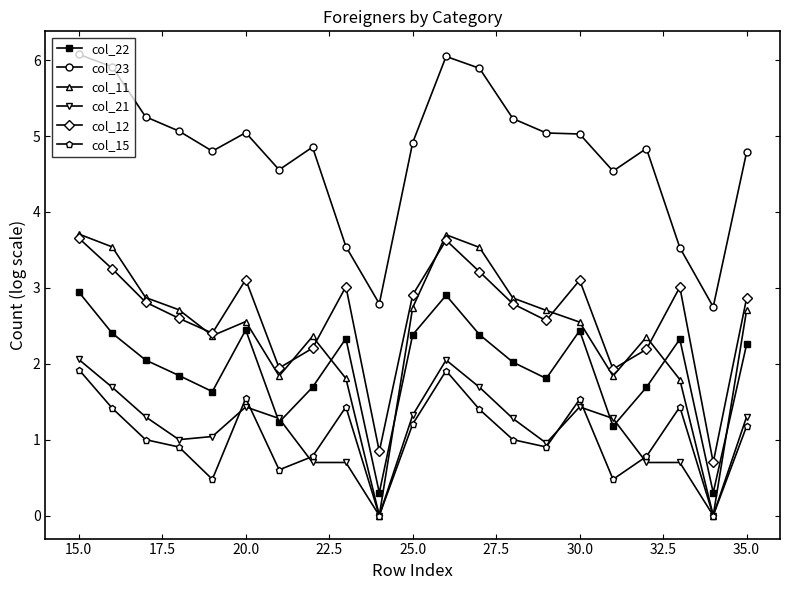

Which series has the largest range (max minus min)?

col_11